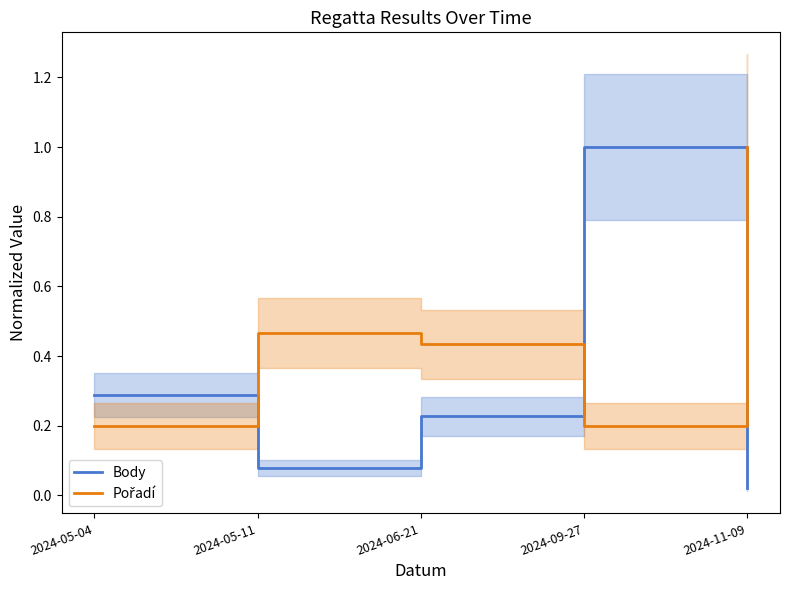

What is the value of the Pořadí point at the 1st from the left?

0.2